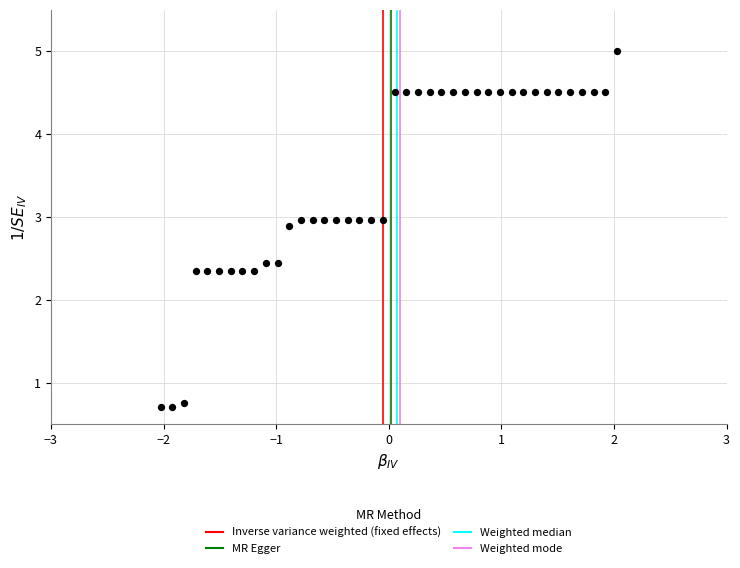

What is the range of X values (max minus min)?

4.1